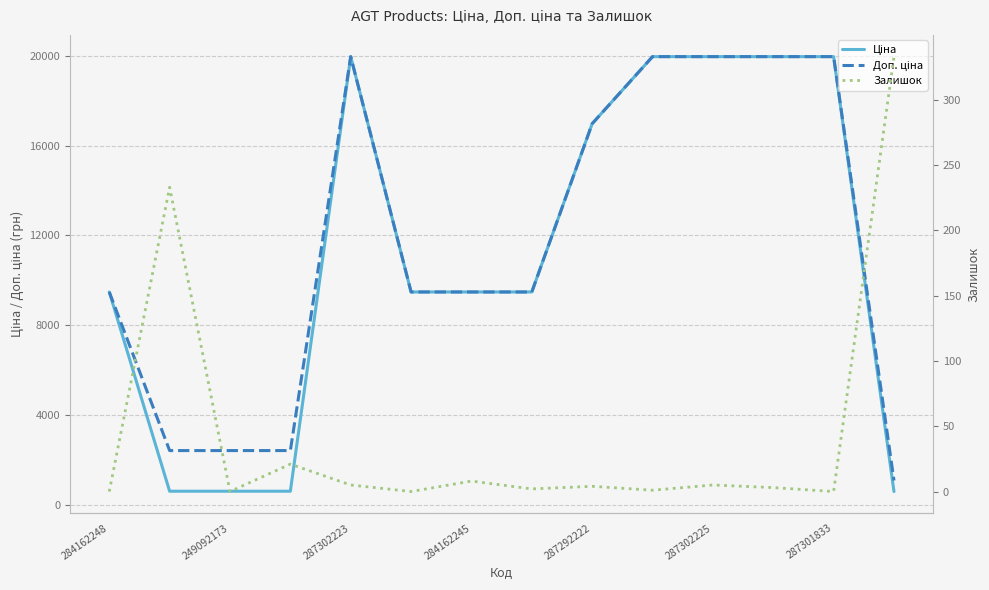

What is the label of the 14th point from the right?

284162248